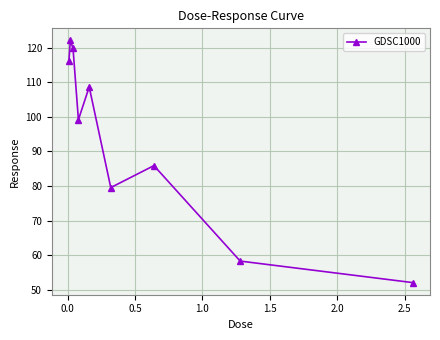

What is the minimum value shown in the chart?

52.1